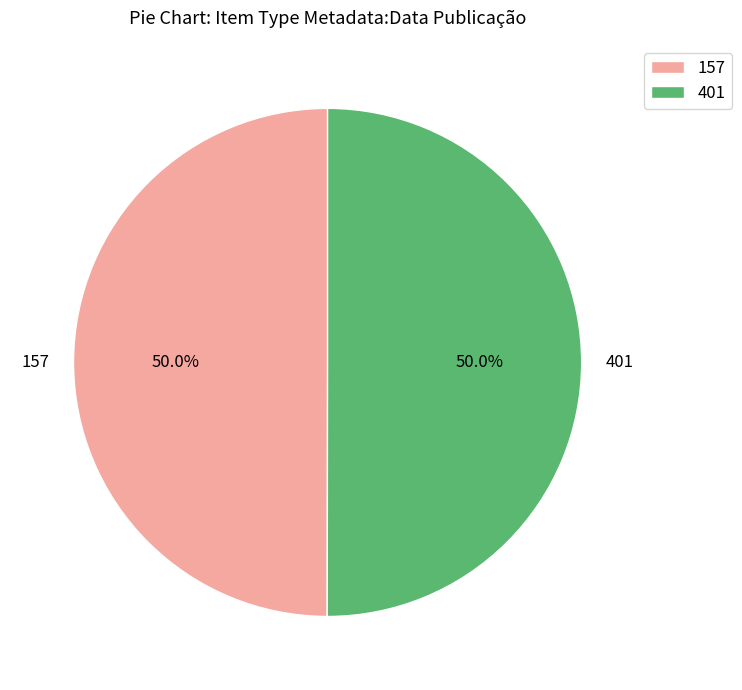

Do 157 and 401 together represent more than half of the pie?

Yes